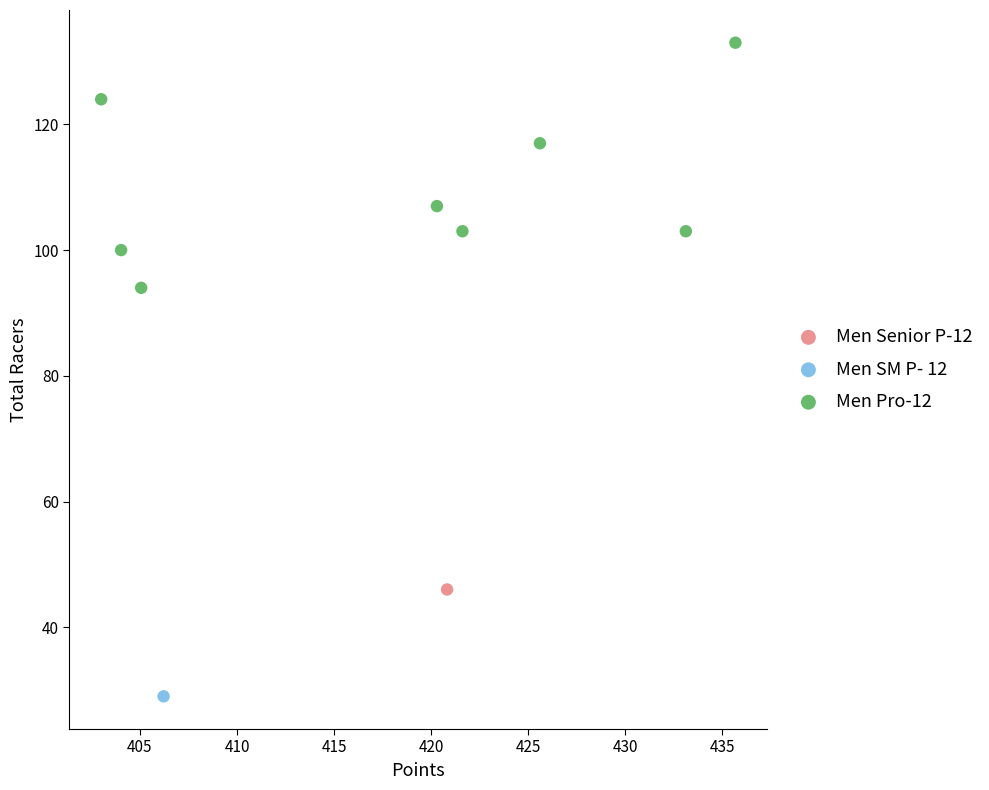

What are all the series names shown in the legend?

Men Senior P-12, Men SM P- 12, Men Pro-12